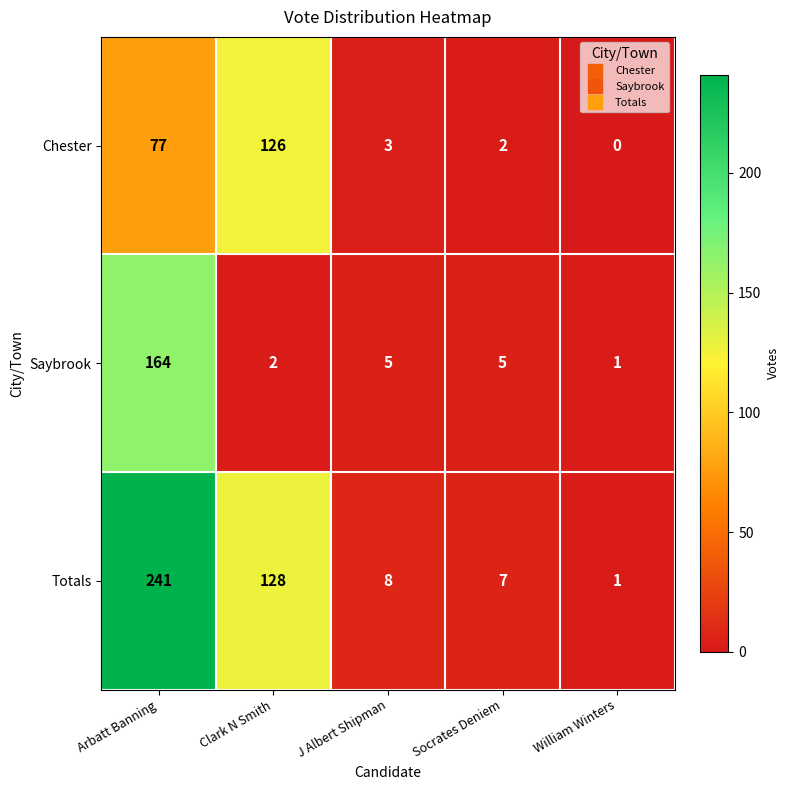

The value of Totals at Socrates Deniem is 5. True or false?

False